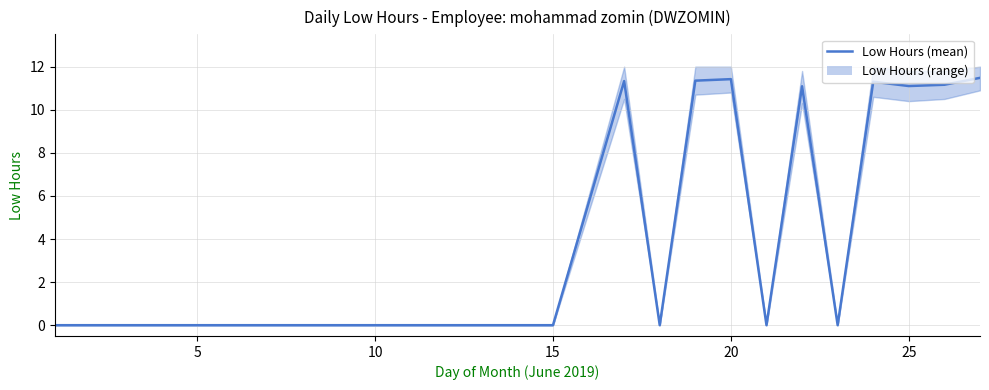

How many lines are shown in the chart?

1